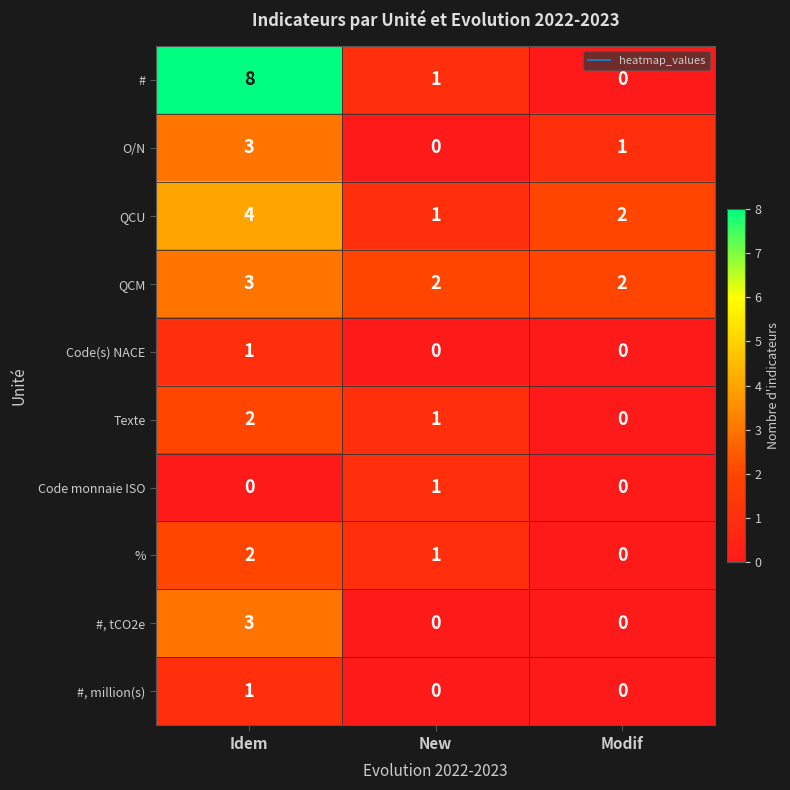

How many data points in Code(s) NACE are above 0?

1